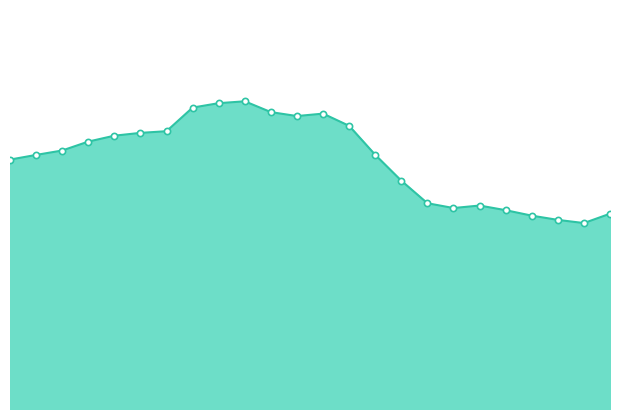

Does the chart have visible grid lines?

No